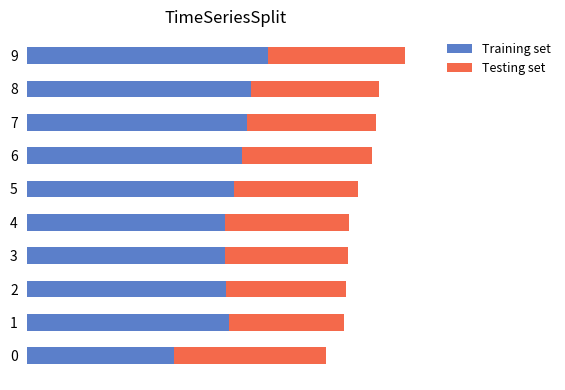

The Testing set series shows 2.3 at 9. True or false?

True